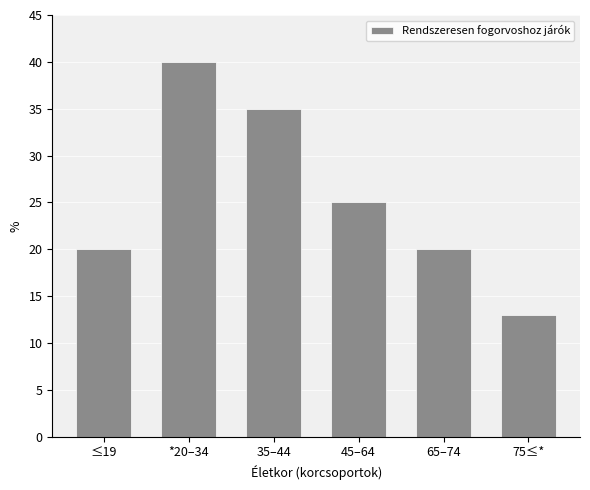

Reading left to right, extract all data points from this chart.

20	40	35	25	20	13